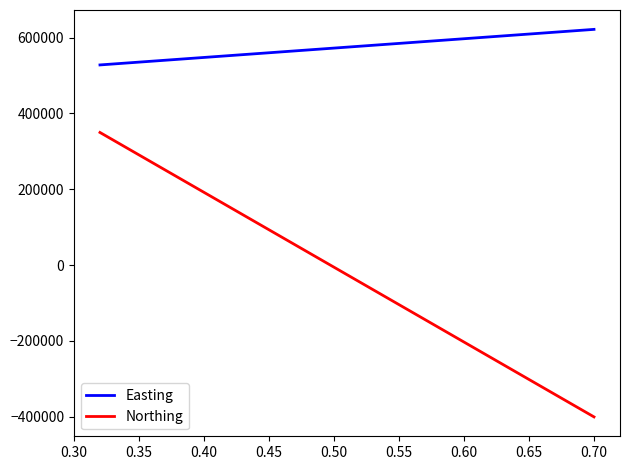

List the series in order of their overall mean, highest first.

Easting, Northing